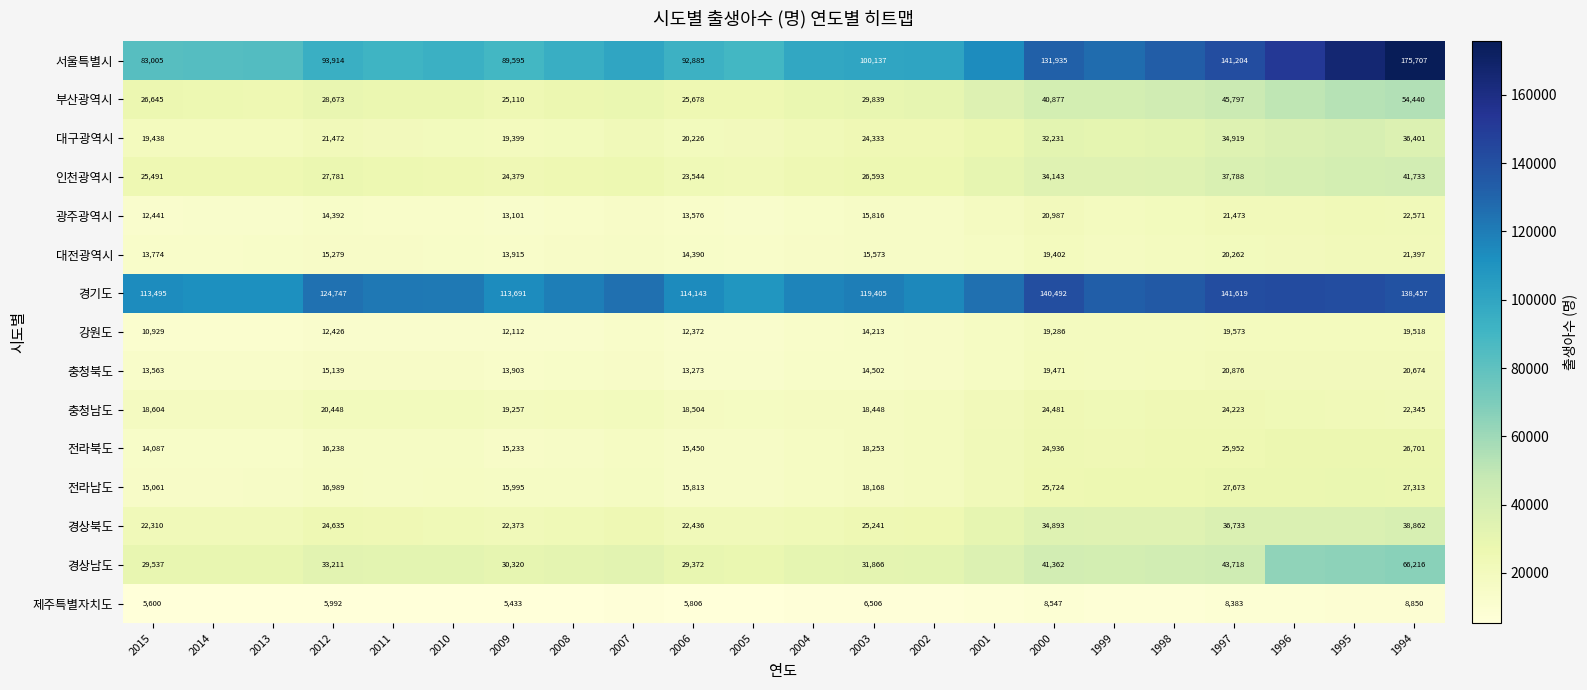

The value of 전라남도 at 2006 is 27141. True or false?

False